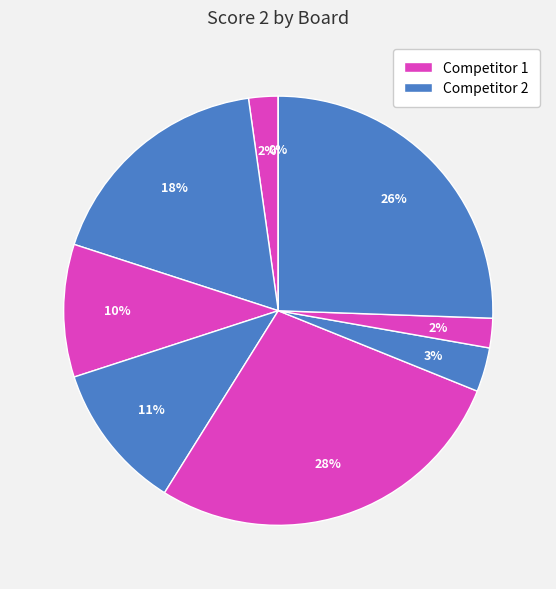

Which category has the smallest portion of the pie?

Board 9